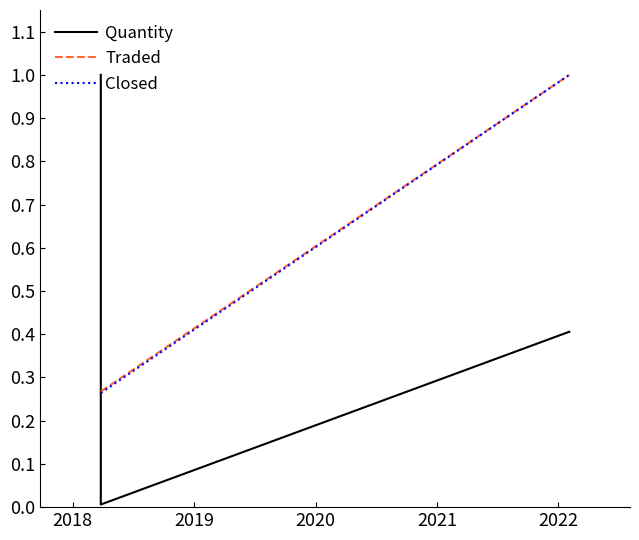

Which series has the largest total across all categories?

Traded